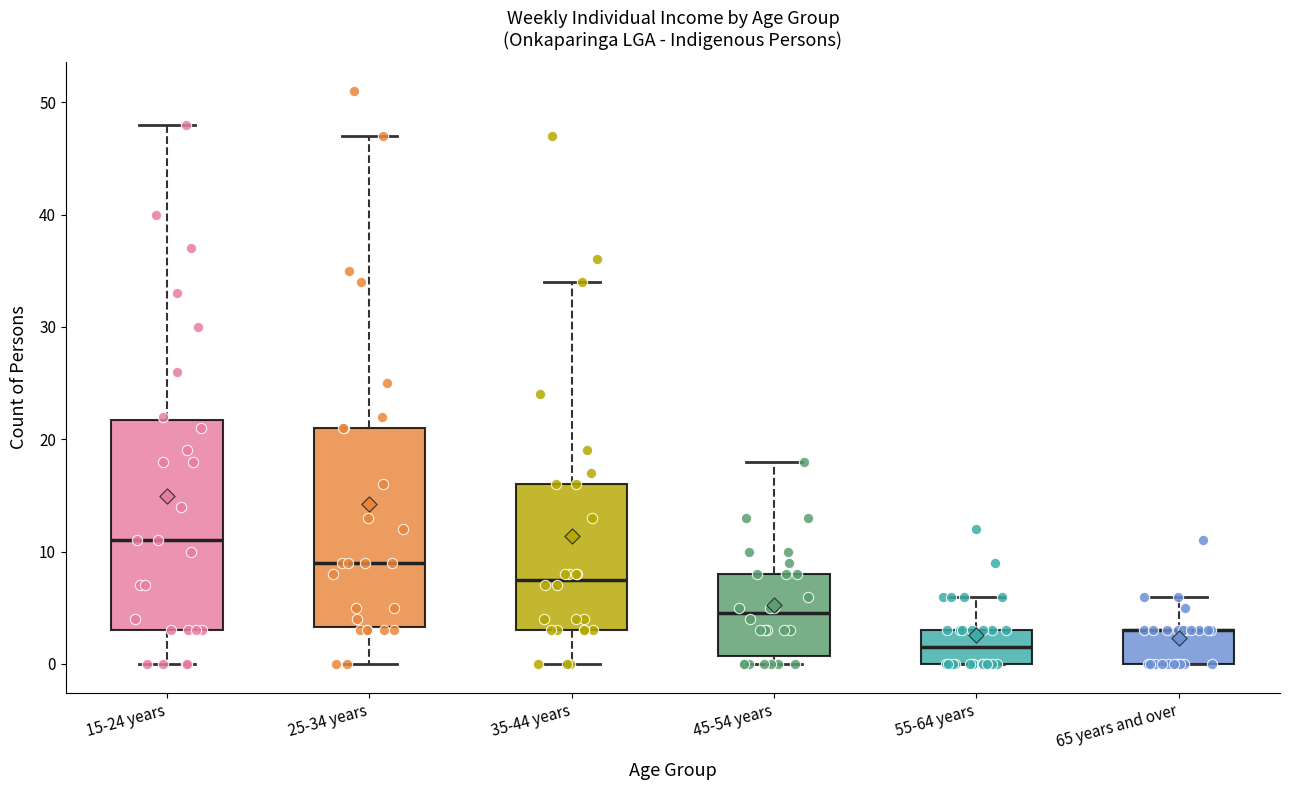

Reading left to right, read every box against the y-axis: the position of its median line, the range the box covers, and the ends of its whiskers. The values are not printed on the chart, so give them approximately, as read against the axis.

15-24 years: median 11, box 3 to 22, whiskers 0 to 48
25-34 years: median 9, box 3 to 21, whiskers 0 to 47
35-44 years: median 8, box 3 to 16, whiskers 0 to 34
45-54 years: median 5, box 1 to 8, whiskers 0 to 18
55-64 years: median 2, box 0 to 3, whiskers 0 to 6
65 years and over: median 3 (drawn on the box's upper edge), box 0 to 3, whiskers 0 to 6